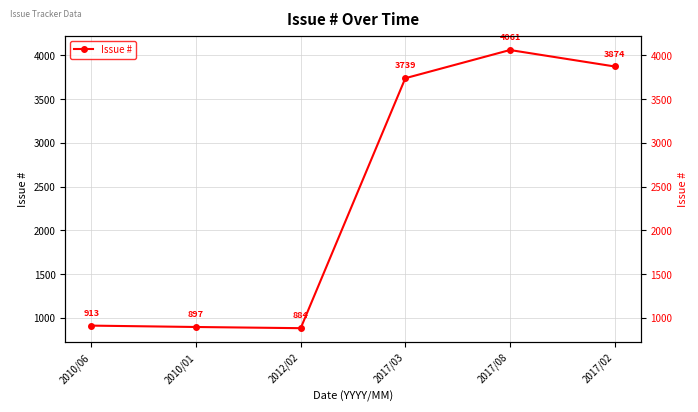

Reading left to right, extract all data points from this chart.

913.2	897.5	884.0	3739.7	4061.8	3874.0